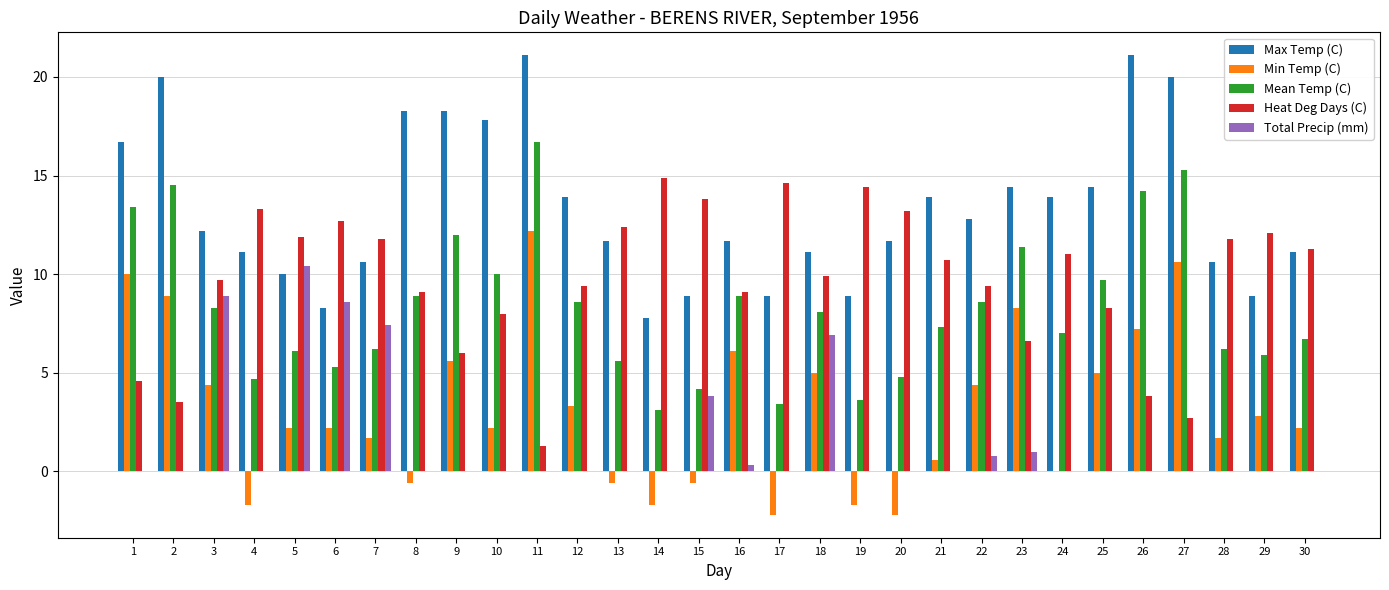

Which series has the widest spread of values?

Min Temp (C)